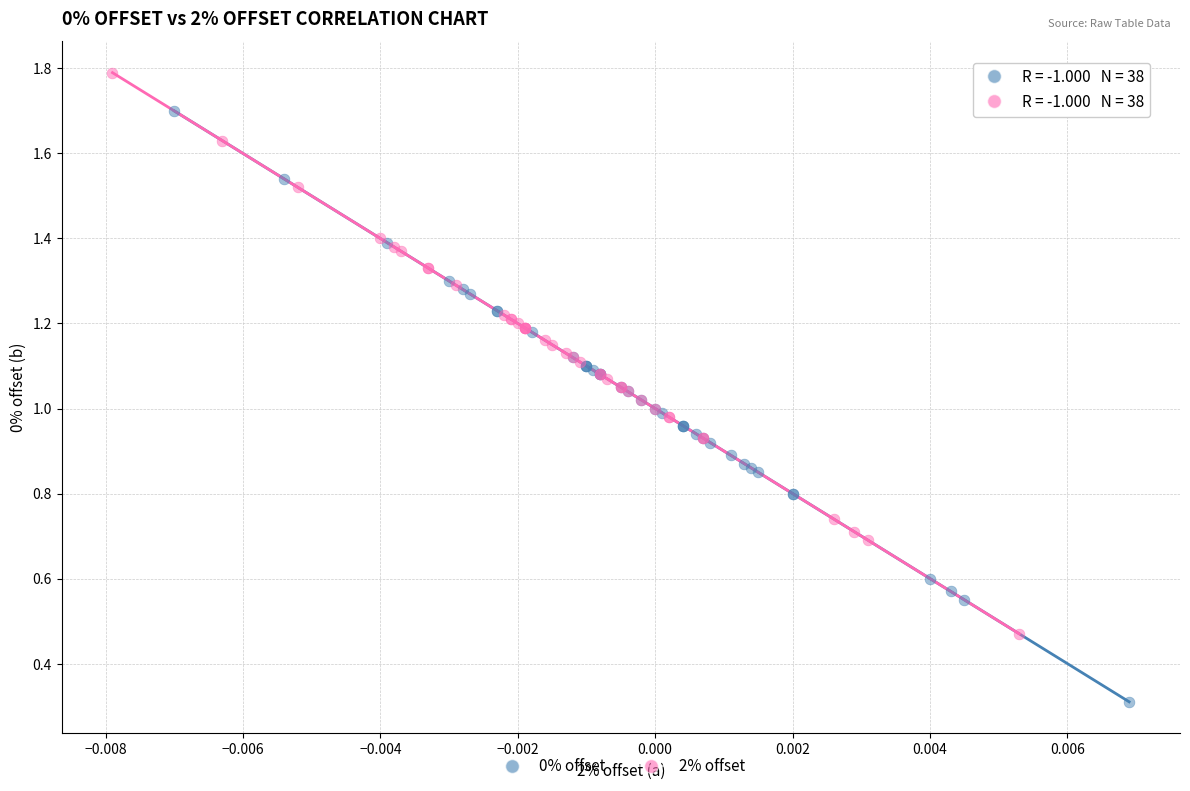

Which series reaches the maximum Y coordinate?

2% offset